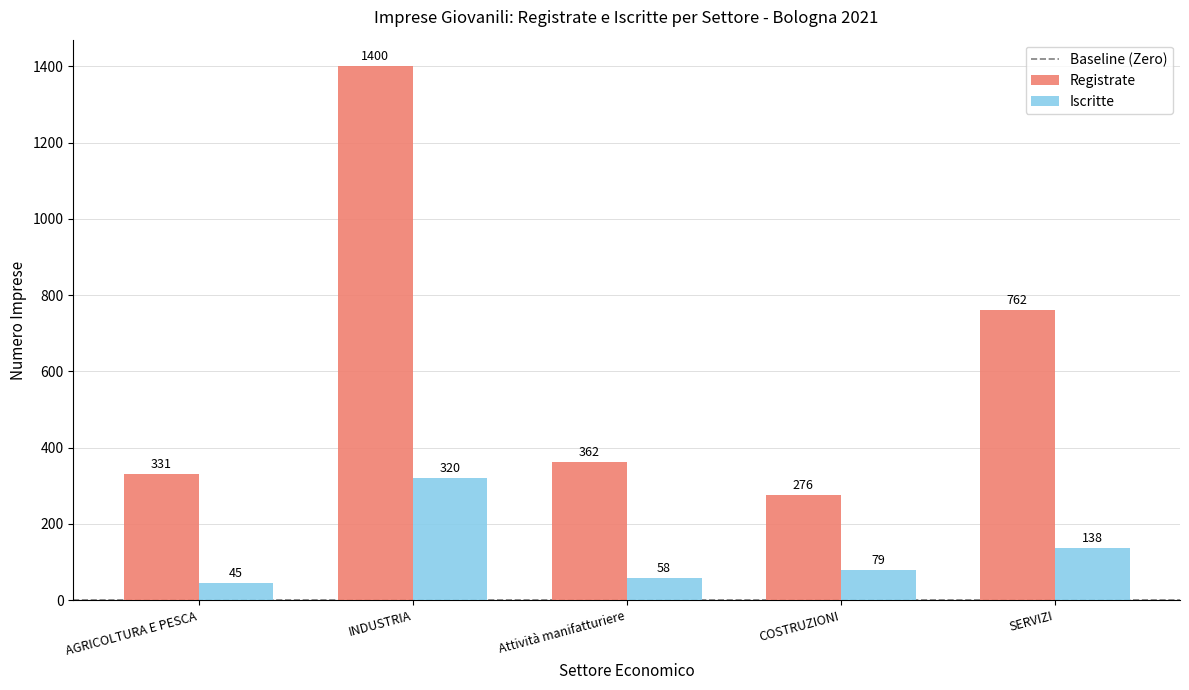

Count the number of data series in this chart.

2